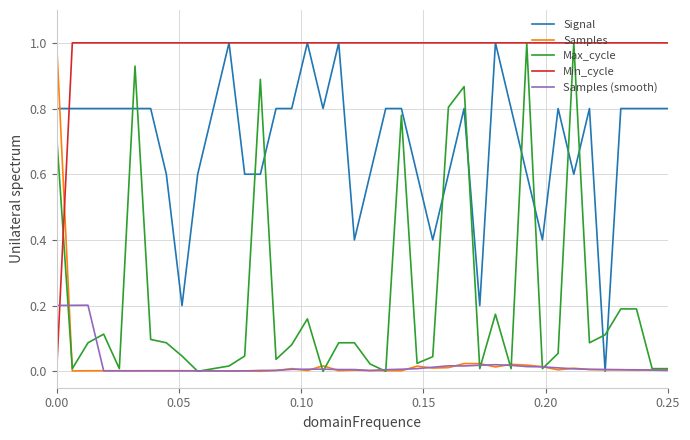

What is the highest value of the Signal series?

1.0